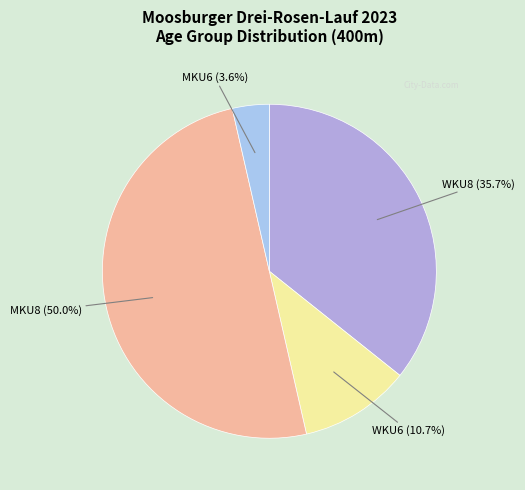

Count the number of slices in the pie.

4